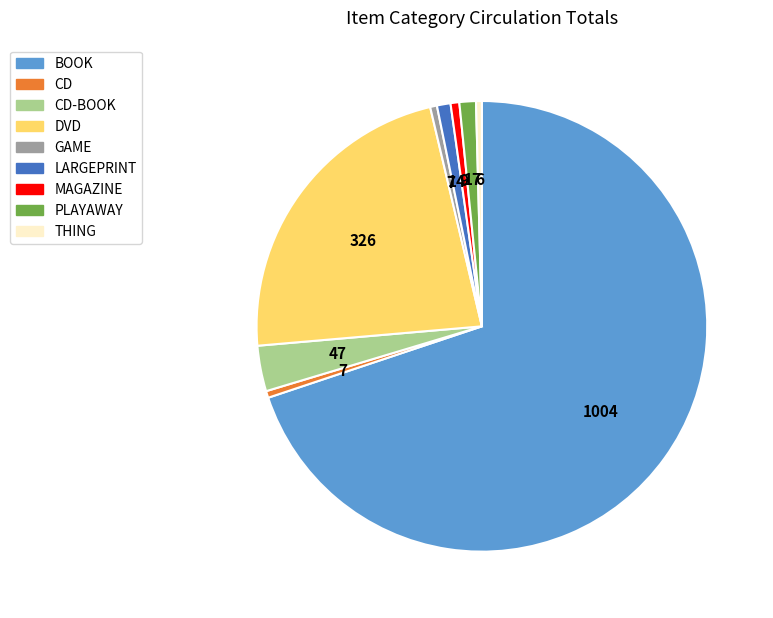

Is there any slice that represents more than half of the pie?

Yes